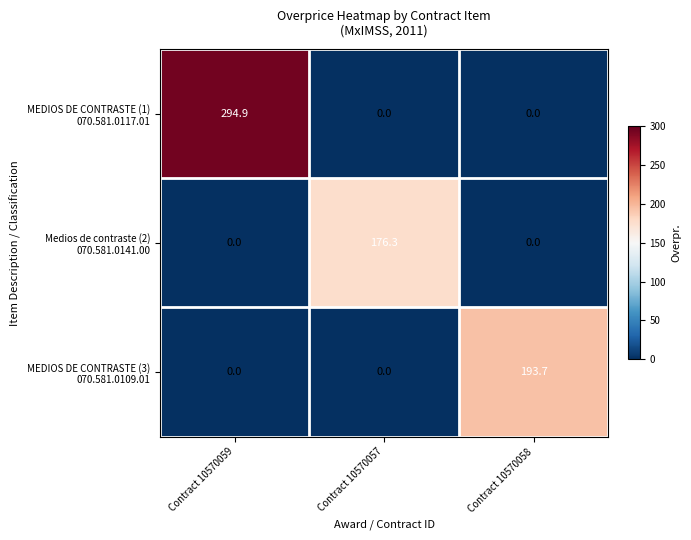

At which category does the chart reach its peak across all series?

Contract 10570059